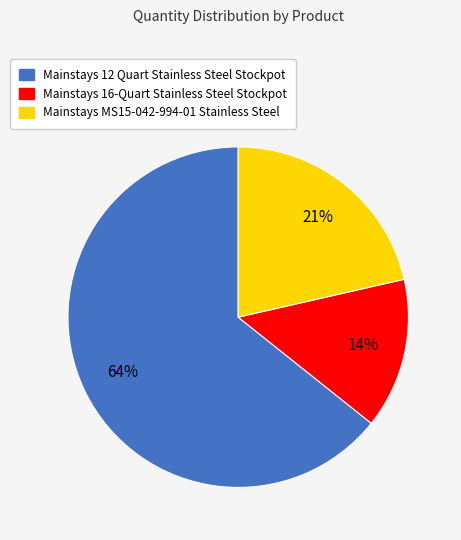

To the nearest percent, what is the combined percentage of Mainstays MS15-042-994-01 Stainless Steel and Mainstays 12 Quart Stainless Steel Stockpot?

86%